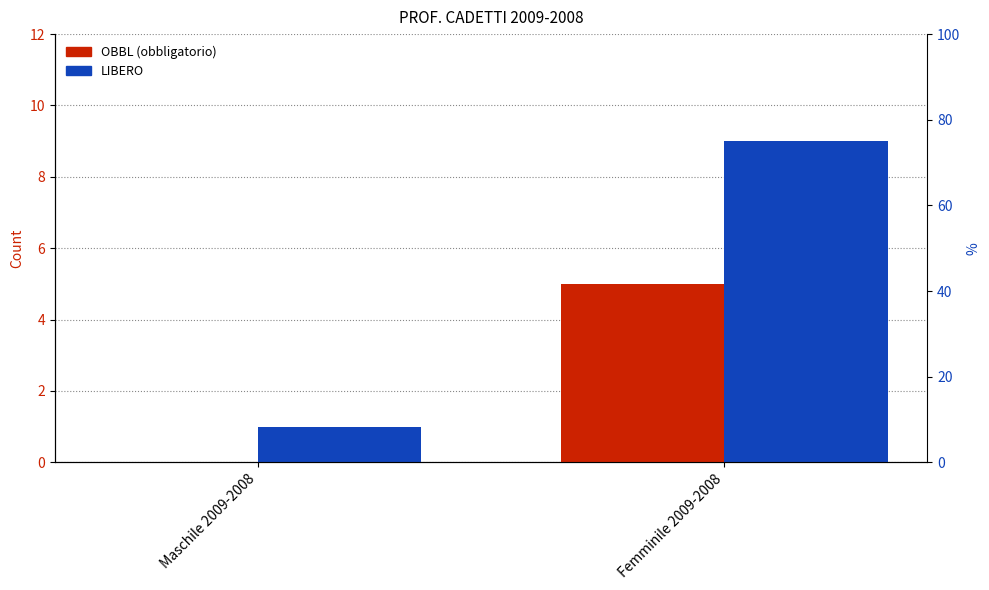

Reading right to left, transcribe all the data shown in this chart.

OBBL: Femminile 2009-2008=5	Maschile 2009-2008=0
LIBERO: Femminile 2009-2008=9	Maschile 2009-2008=1